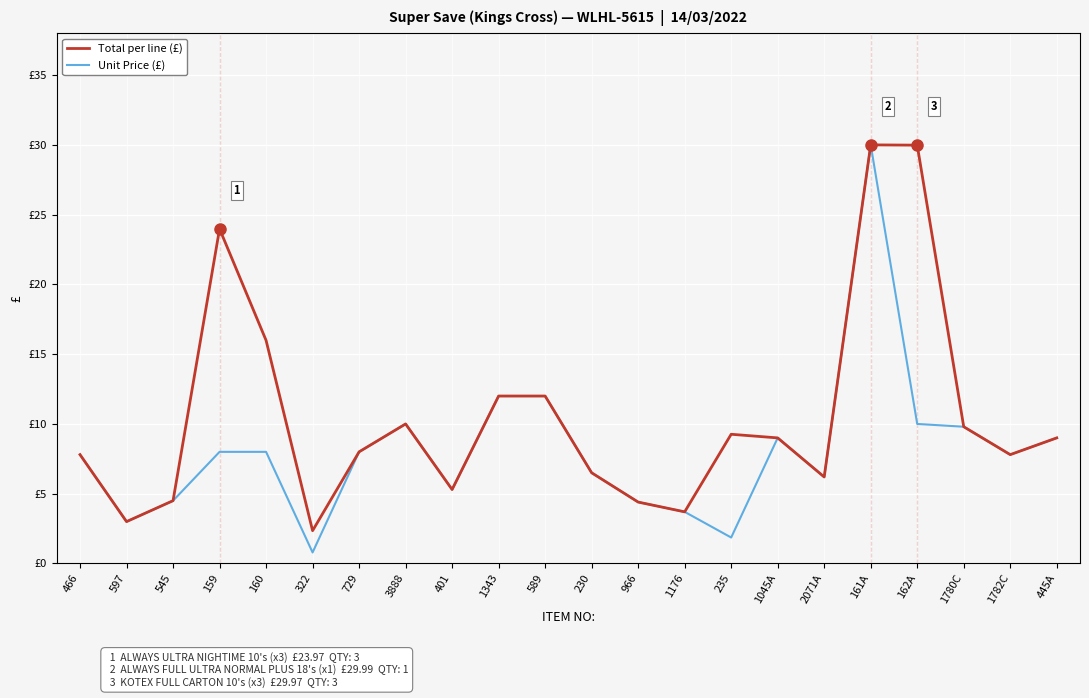

Does the chart display data point markers on the line(s)?

No